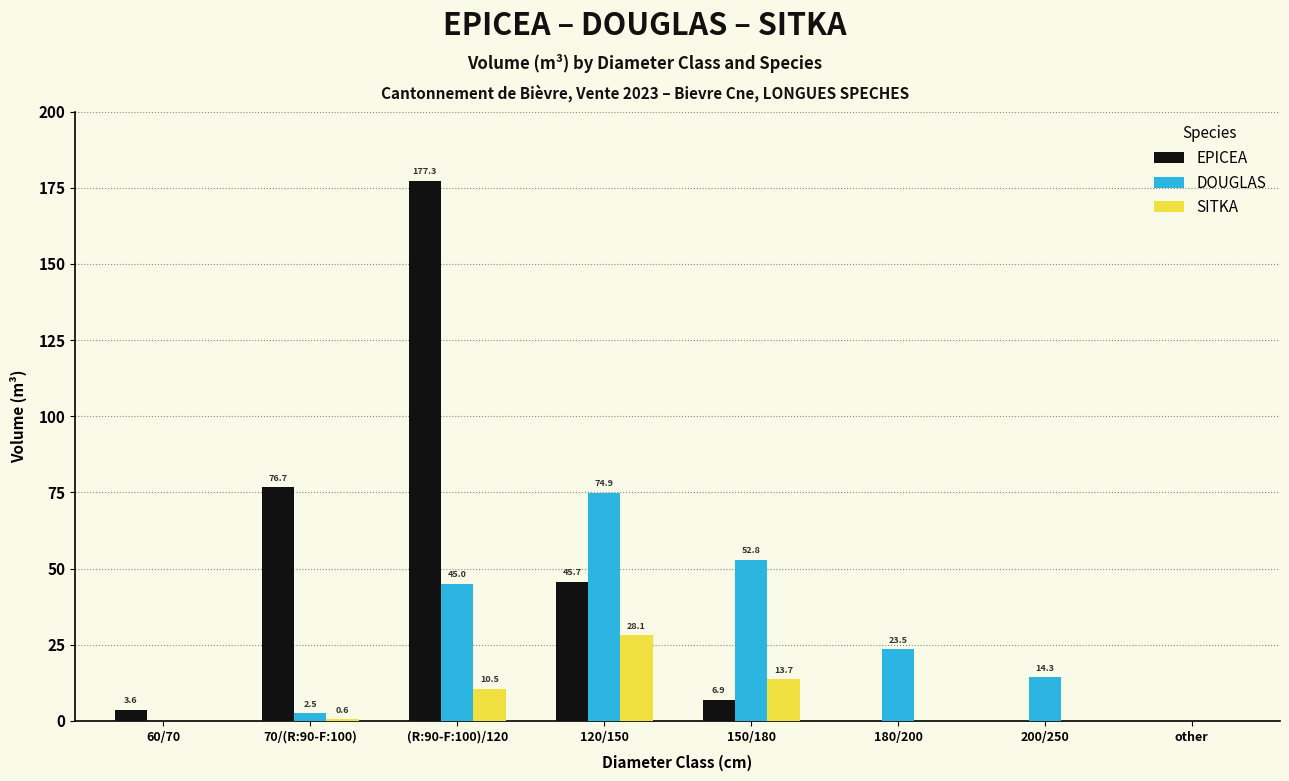

What are all the series names shown in the legend?

EPICEA, DOUGLAS, SITKA